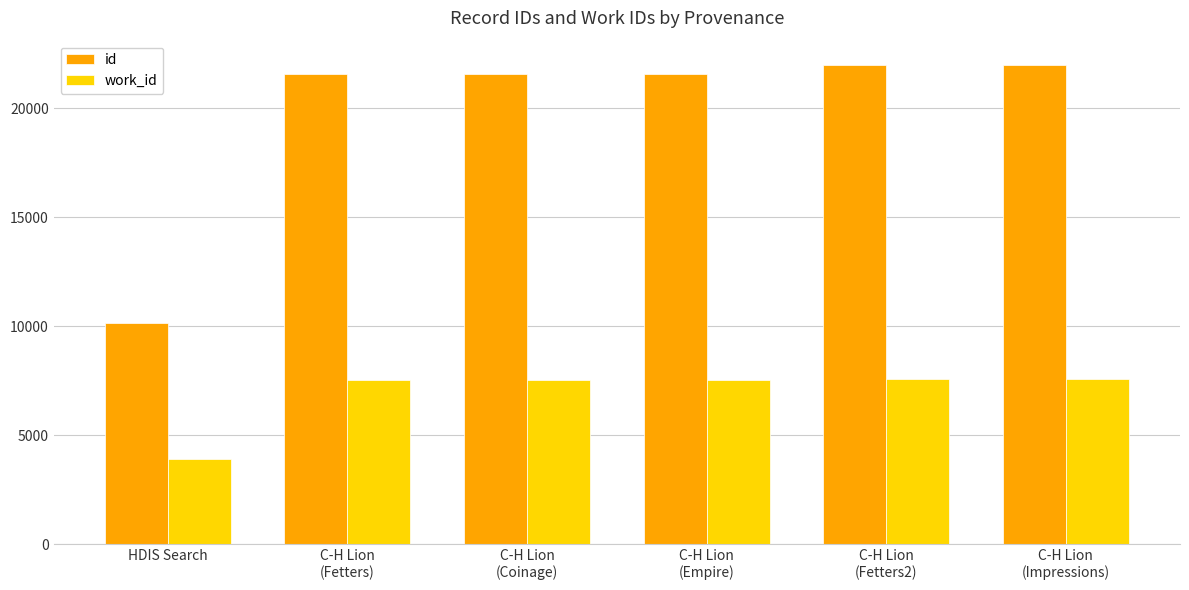

Which series has the largest range (max minus min)?

id